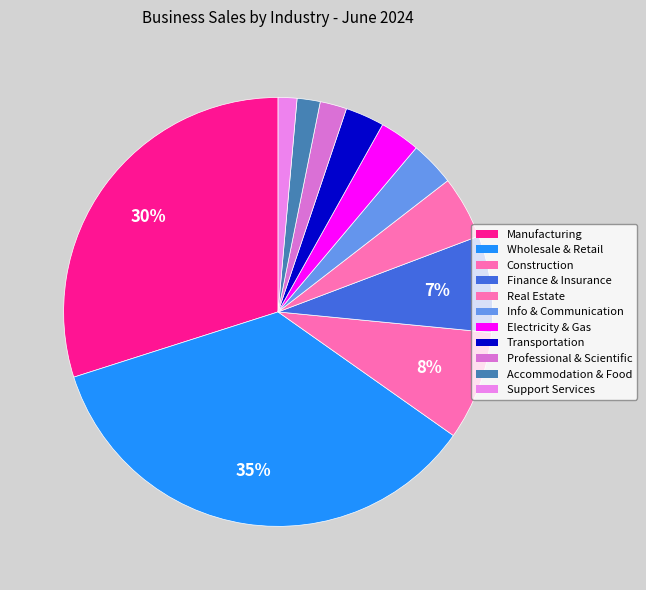

Count the number of slices in the pie.

11